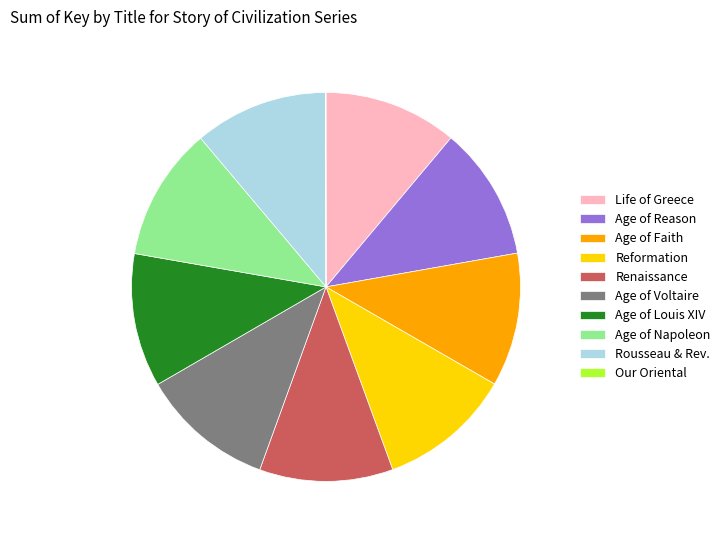

Approximately how many times larger is the value at Rousseau & Rev. compared to Age of Reason?

1.0